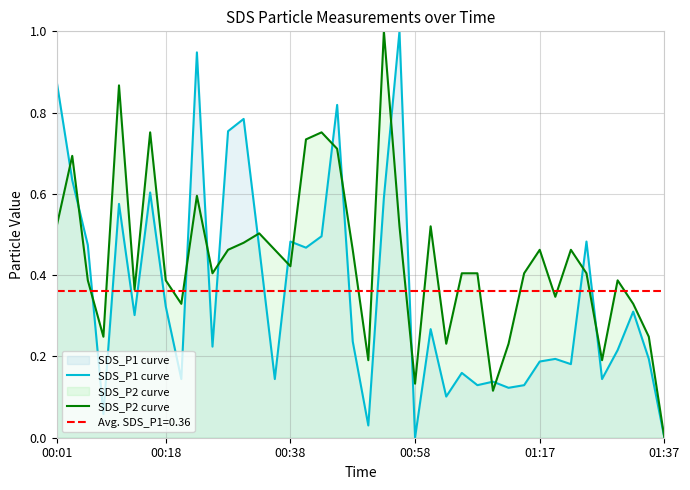

Rank the series by their maximum value, from highest to lowest.

SDS_P1 curve, SDS_P2 curve